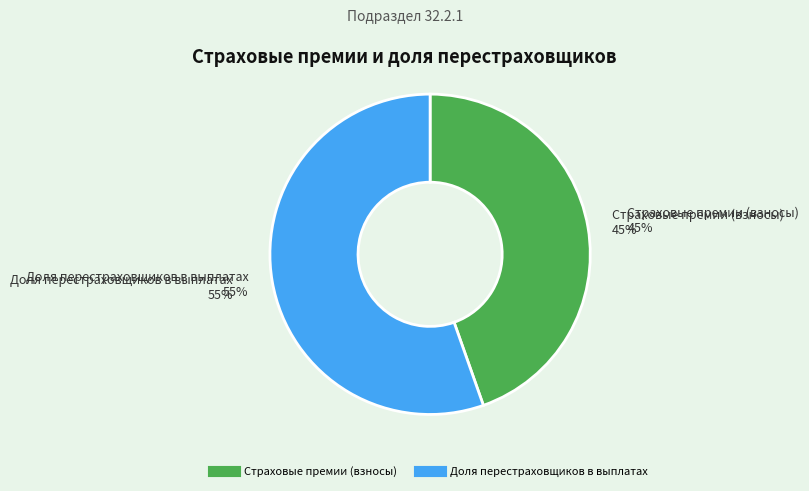

True or false: Доля перестраховщиков в выплатах accounts for 50% of the total.

False